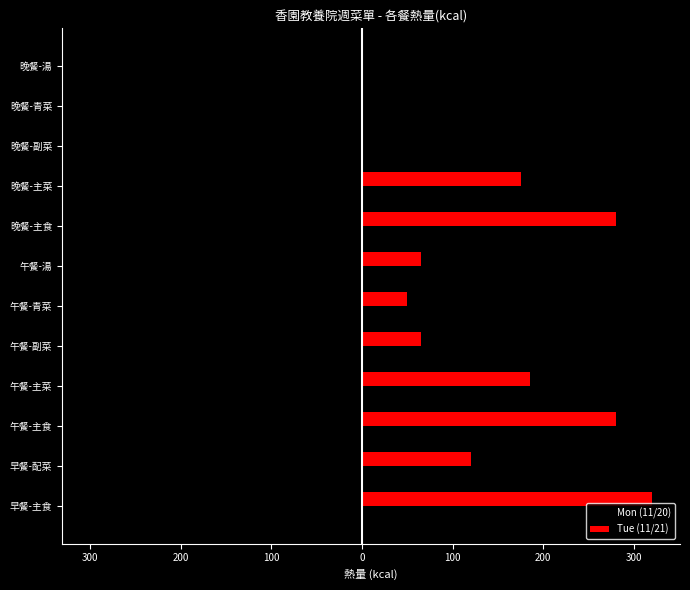

What are all the series names shown in the legend?

Mon (11/20), Tue (11/21)